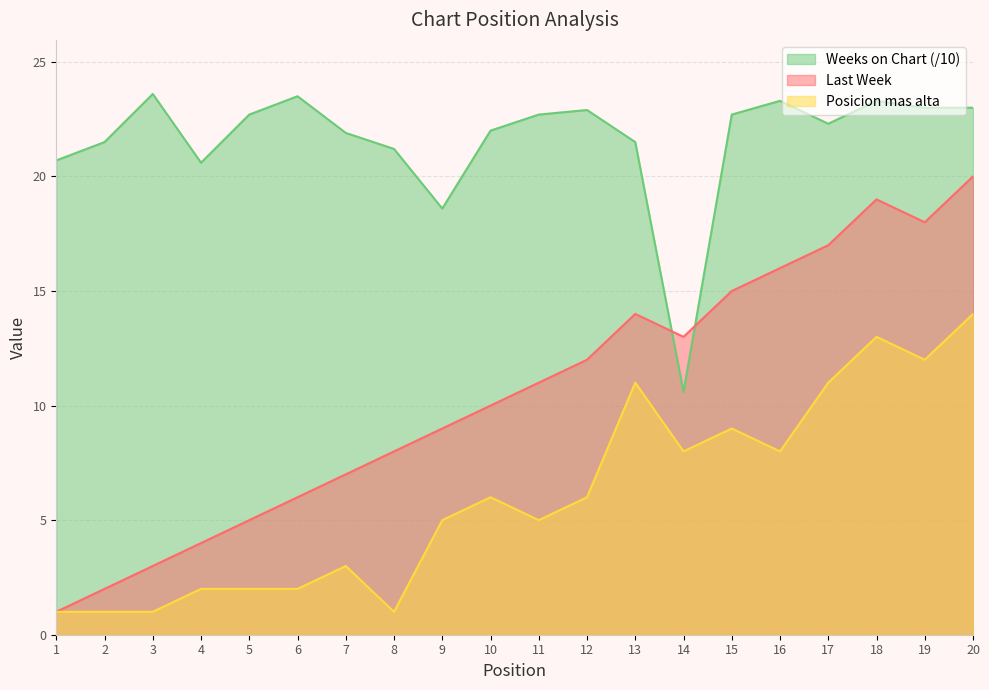

Between which two adjacent categories do Weeks on Chart and Last Week first intersect?

13 and 14